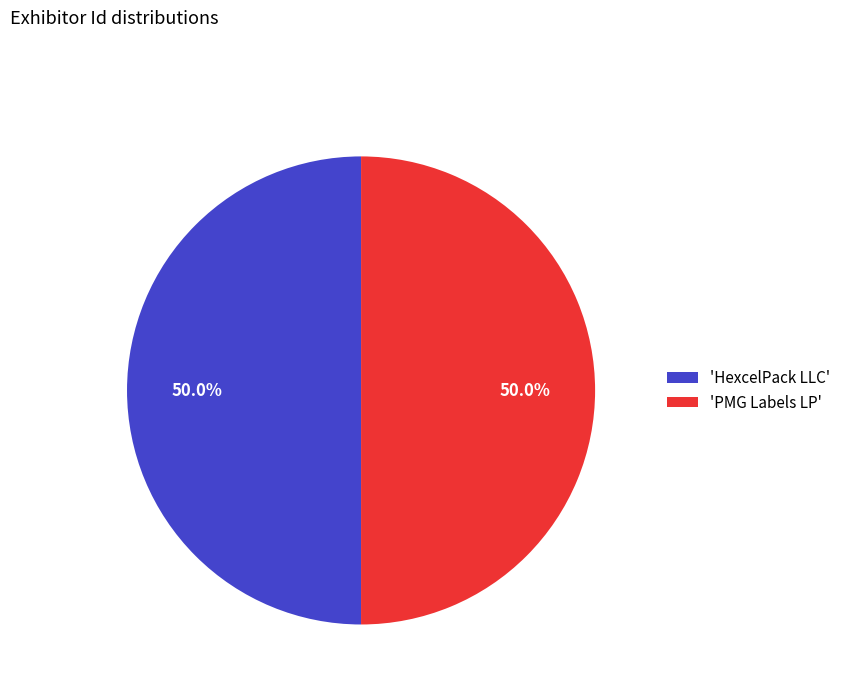

Approximately how many times larger is the value at 'HexcelPack LLC' compared to 'PMG Labels LP'?

1.0